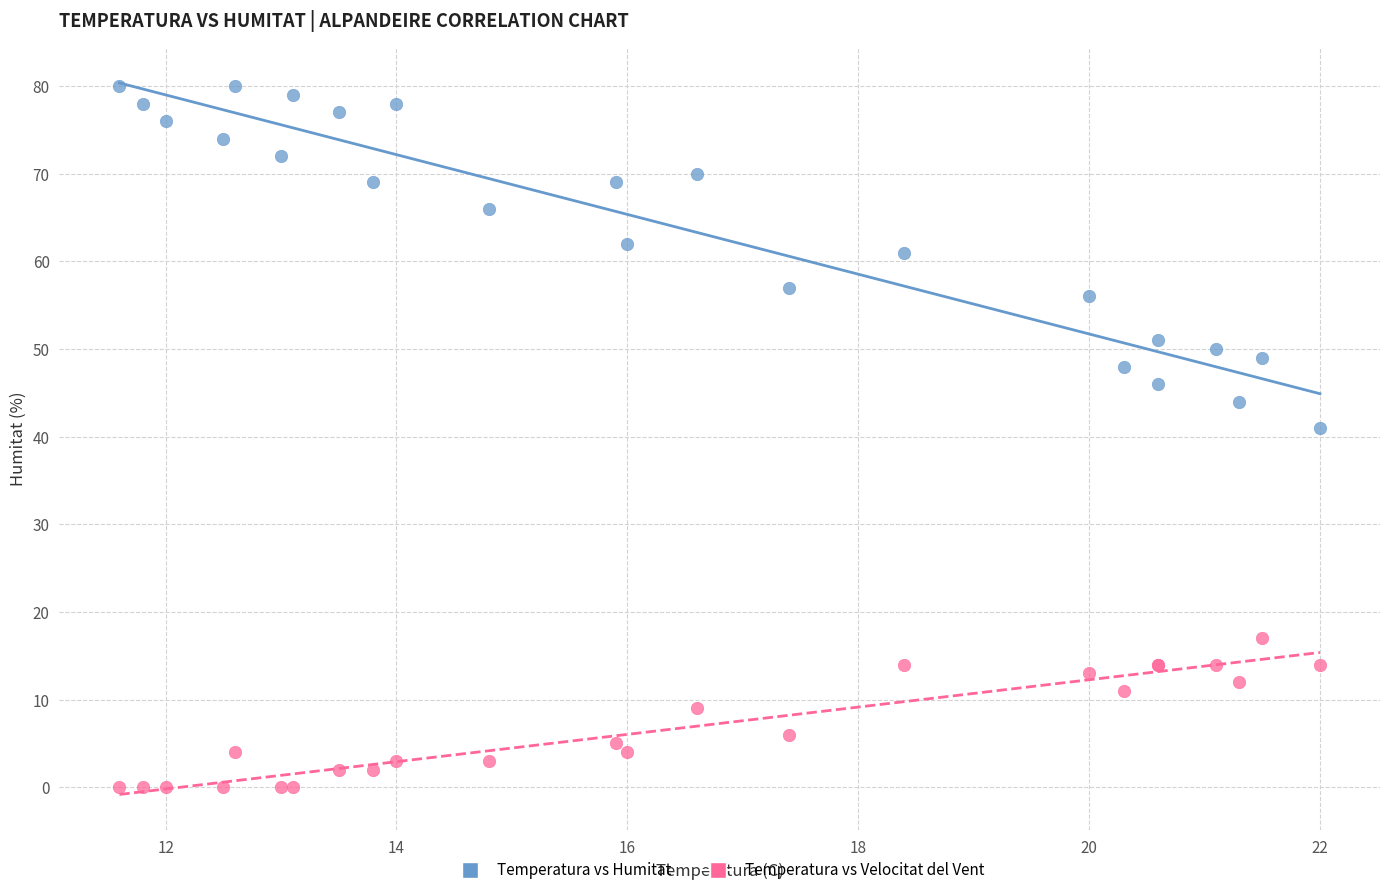

What are all the series names shown in the legend?

Temperatura vs Humitat, Temperatura vs Velocitat del Vent